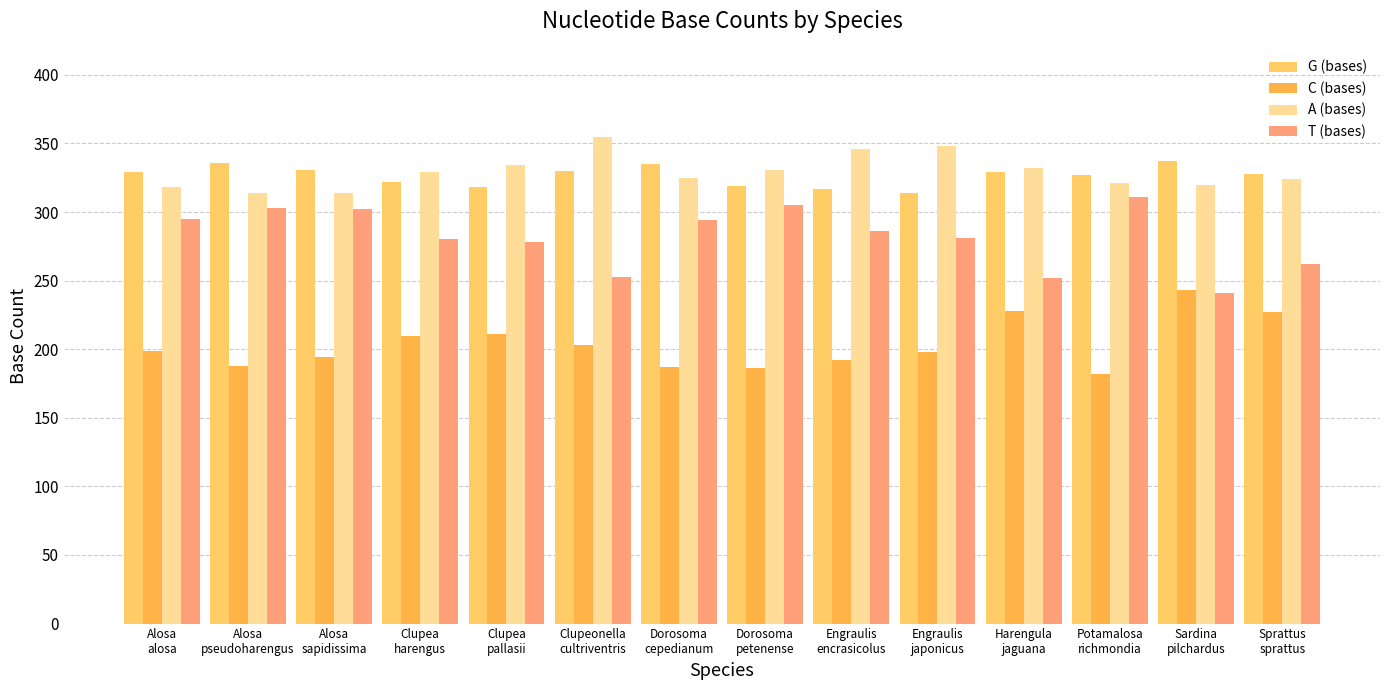

What position from the left is Clupea
pallasii?

5